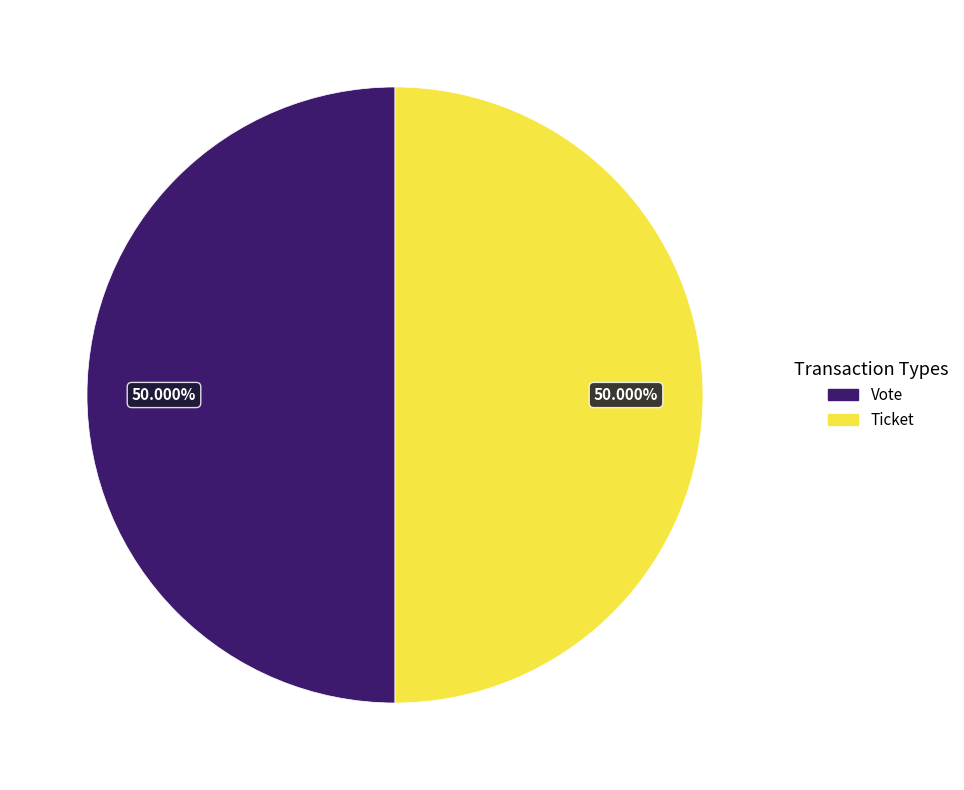

Approximately how many times larger is the value at Vote compared to Ticket?

1.0